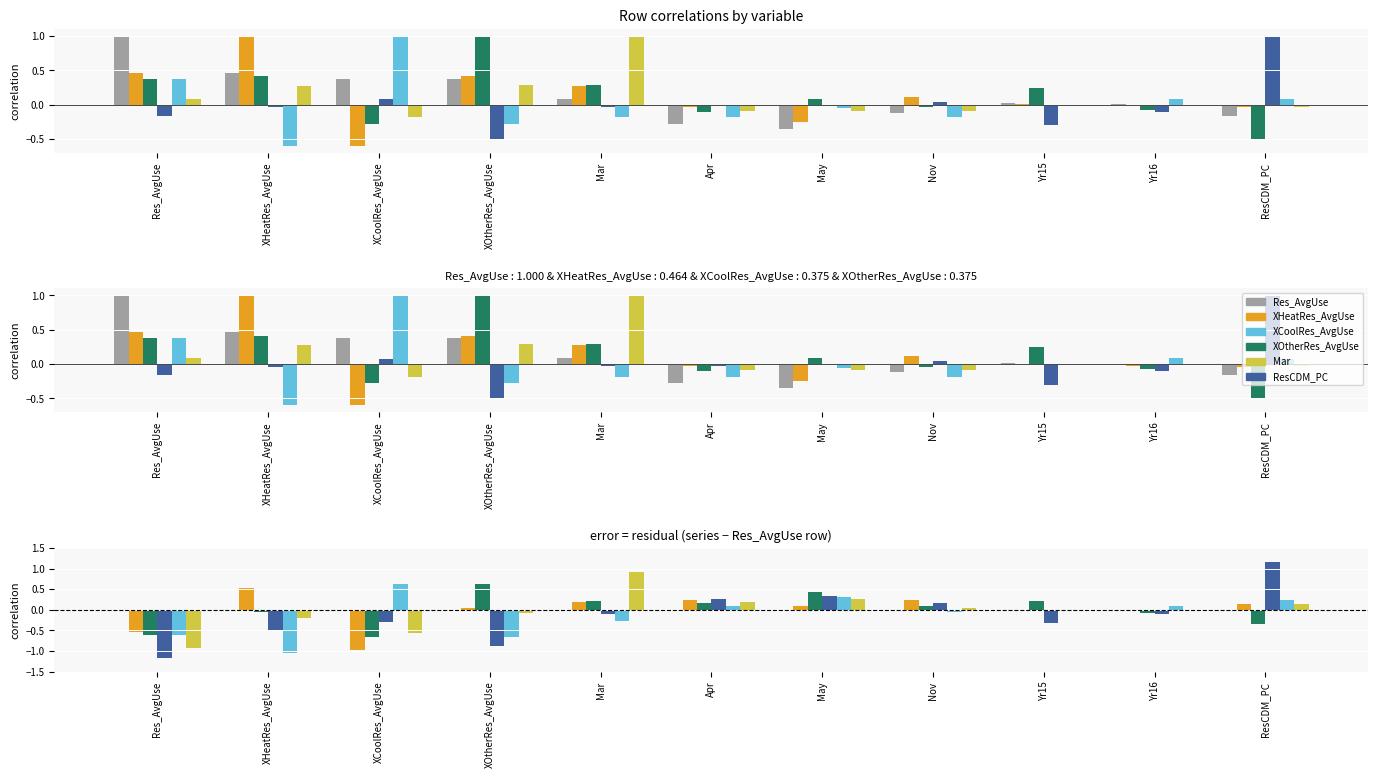

The XCoolRes_AvgUse series shows 0.1 at Yr16. True or false?

True